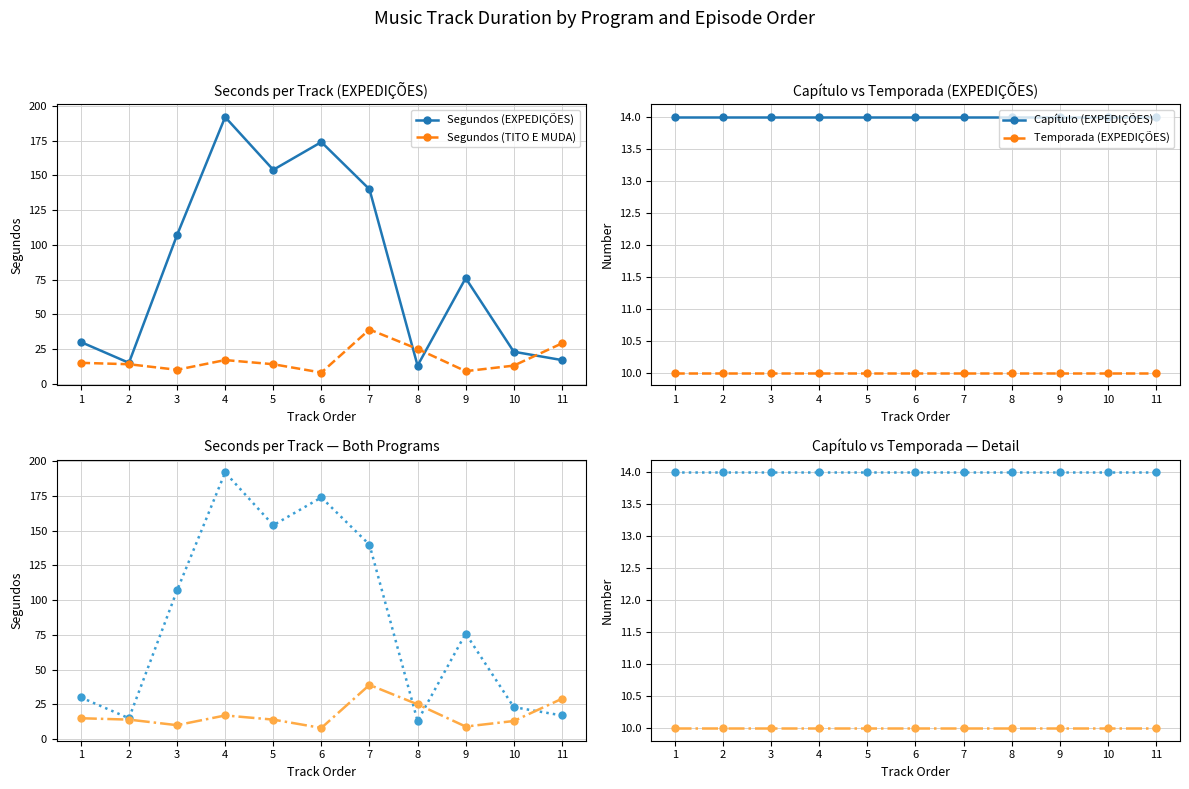

At how many categories does at least one series exceed 161?

2